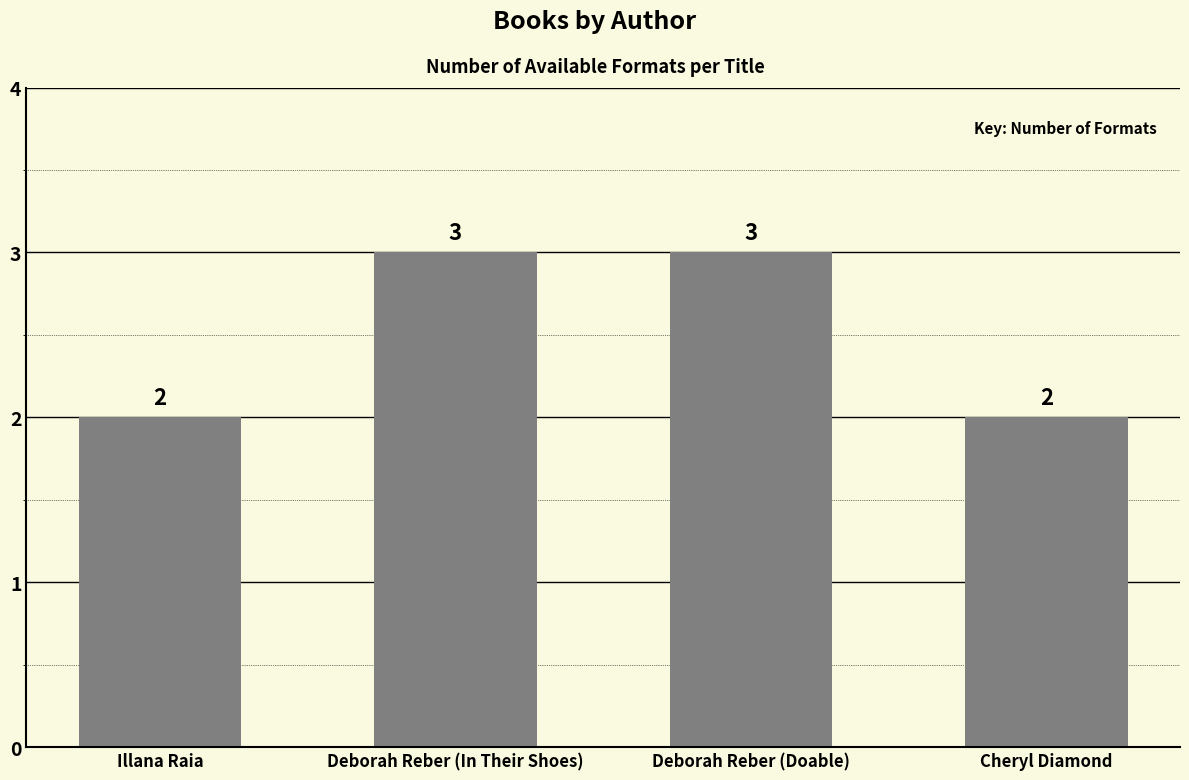

What is the sum of all values?

10